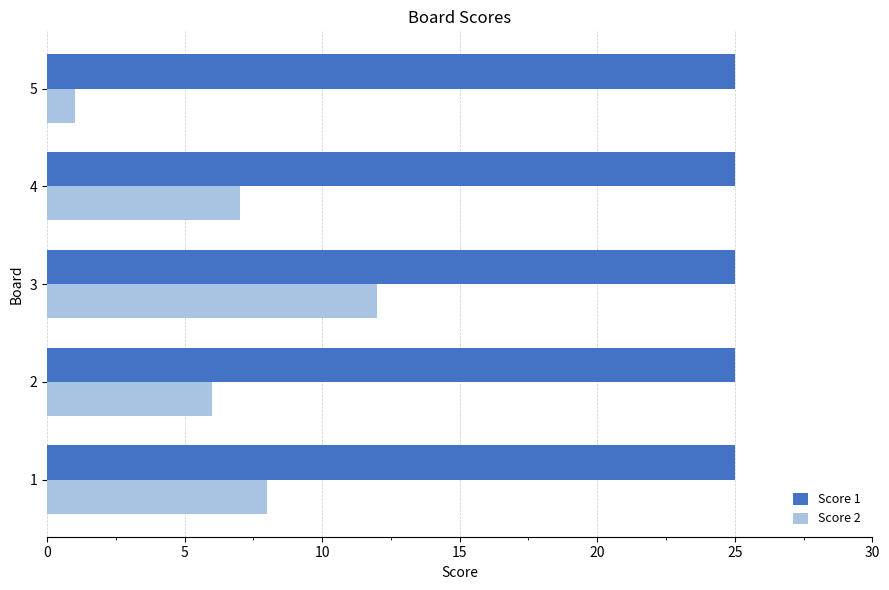

List the series in order of their overall mean, highest first.

Score 1, Score 2